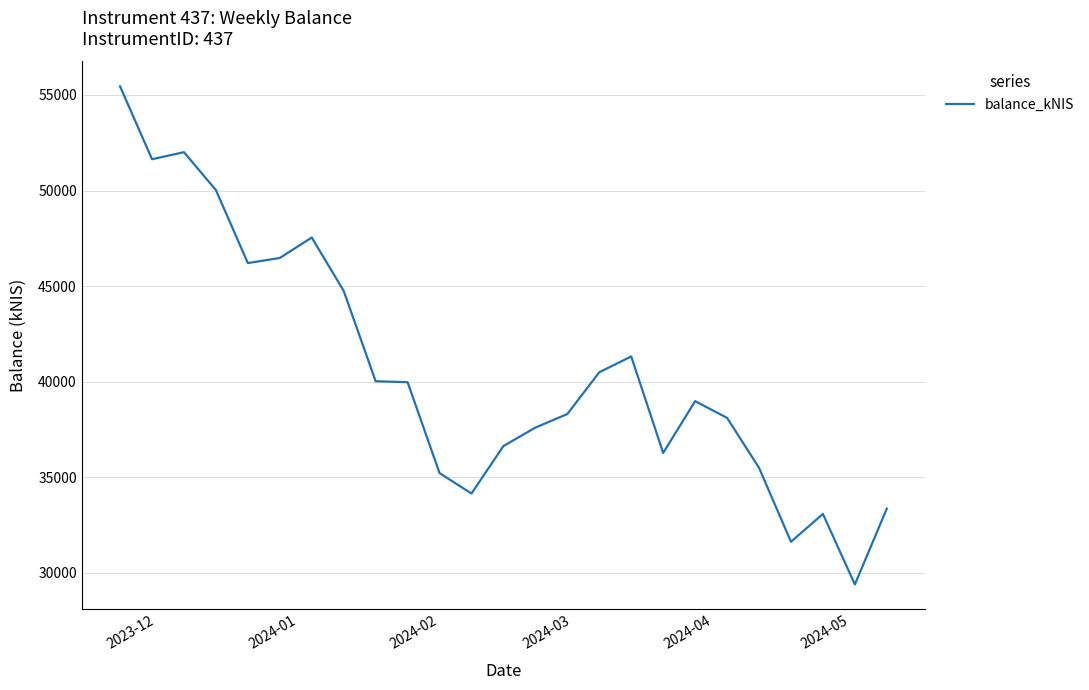

What is the difference between the maximum and minimum values?

26051.6